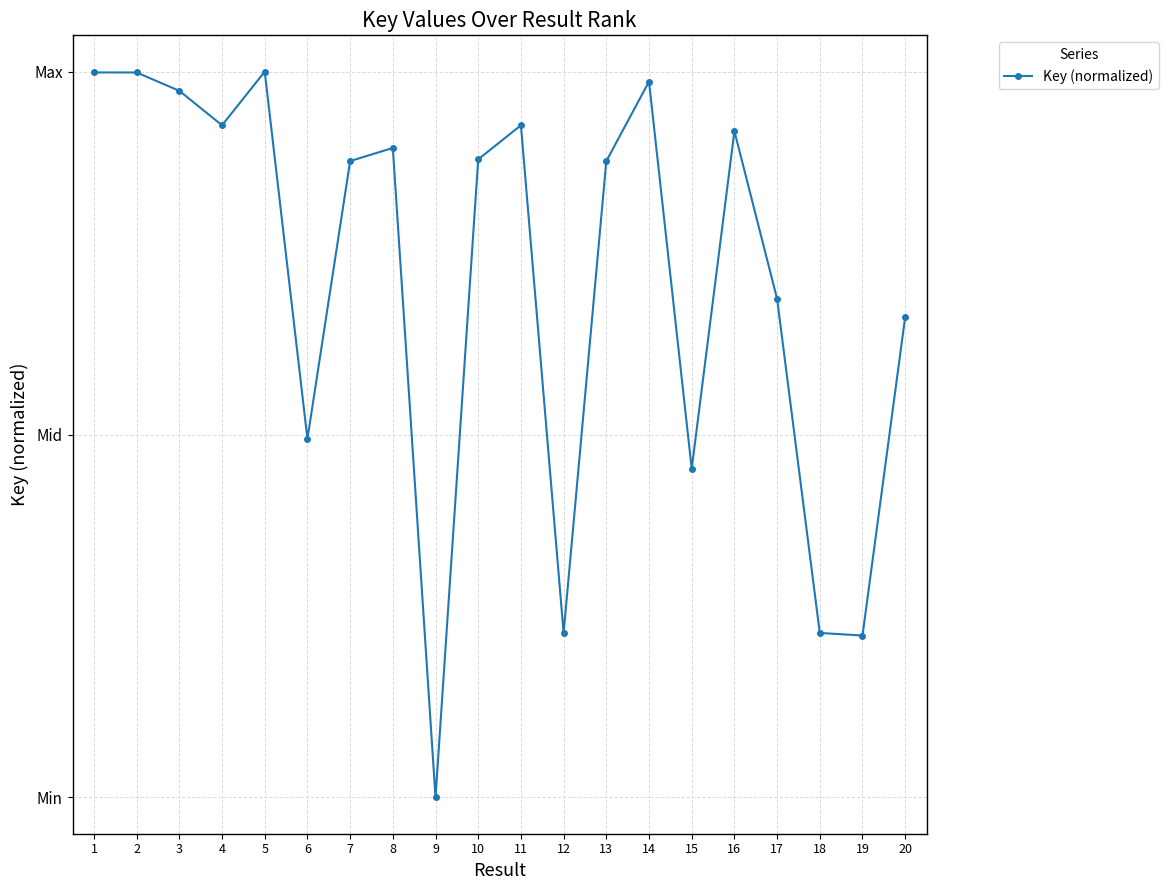

Between 5 and 20, which is larger?

5